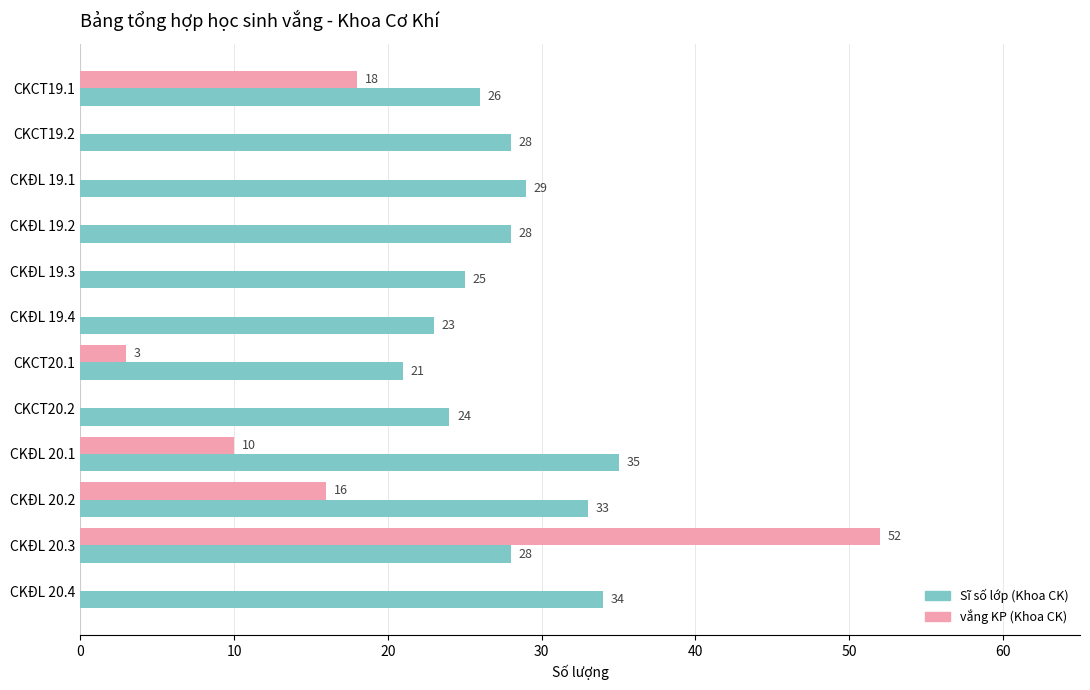

What is the highest value of the vắng KP (Khoa CK) series?

52